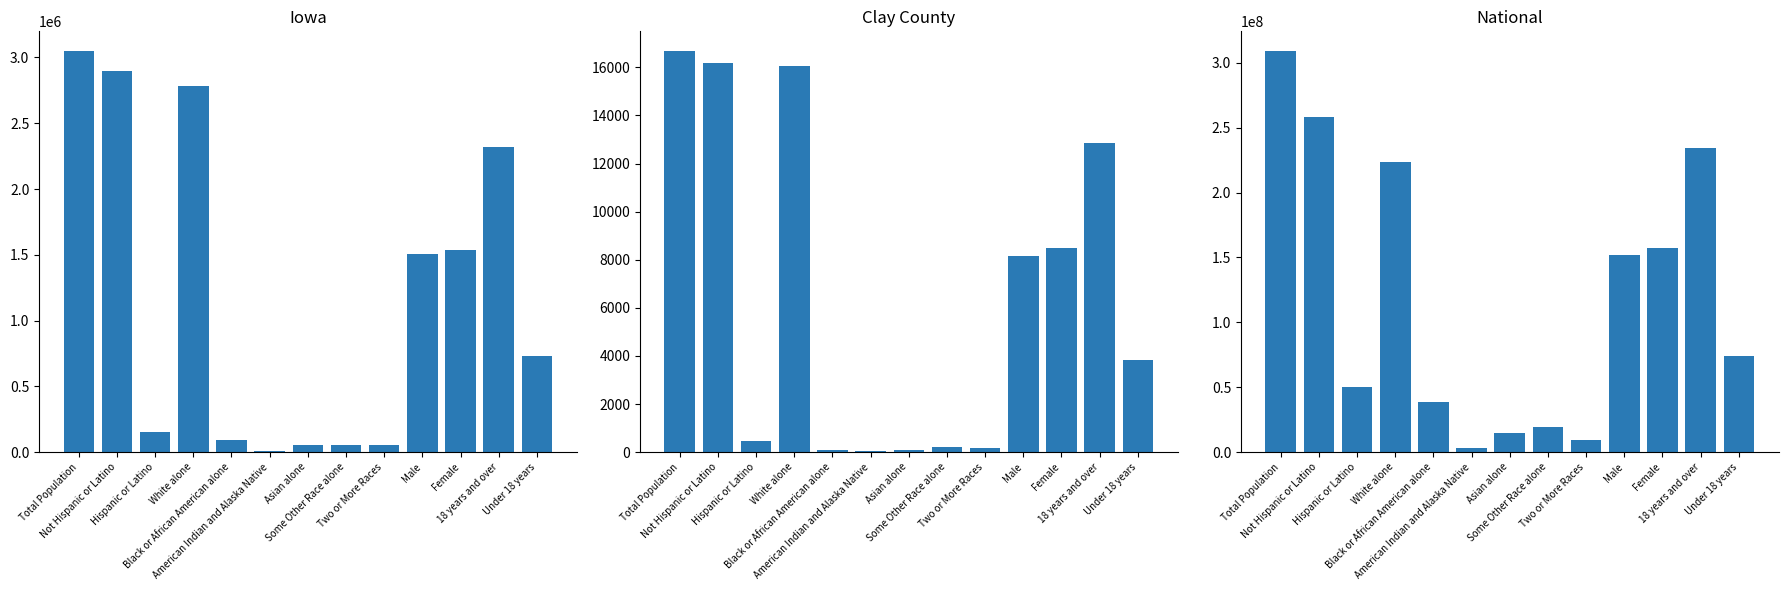

At which label is Iowa closest to 1528719?

Female